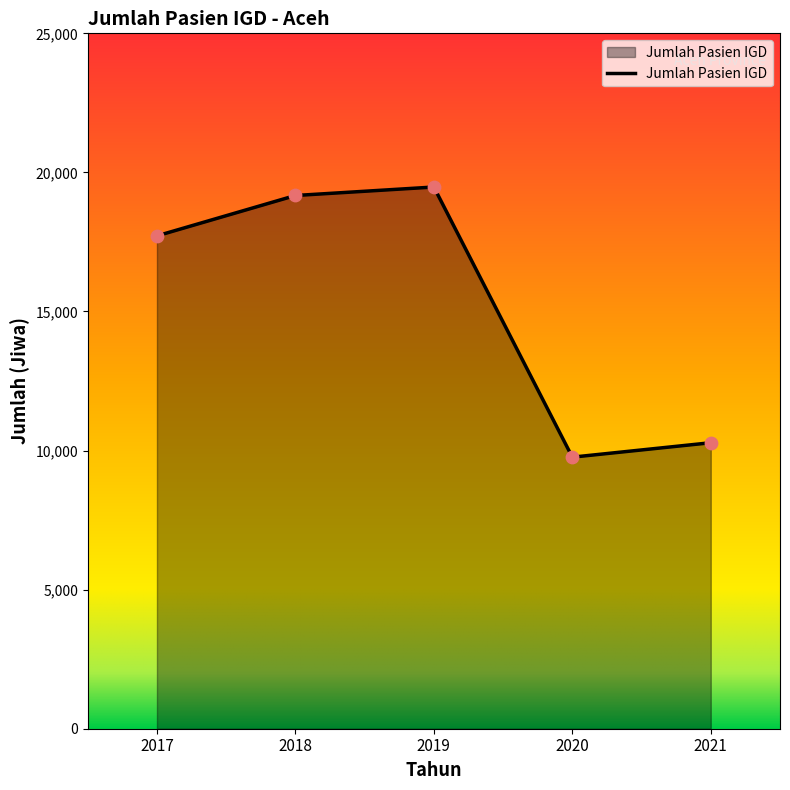

What is the change in value from 2019 to 2020?

-9712